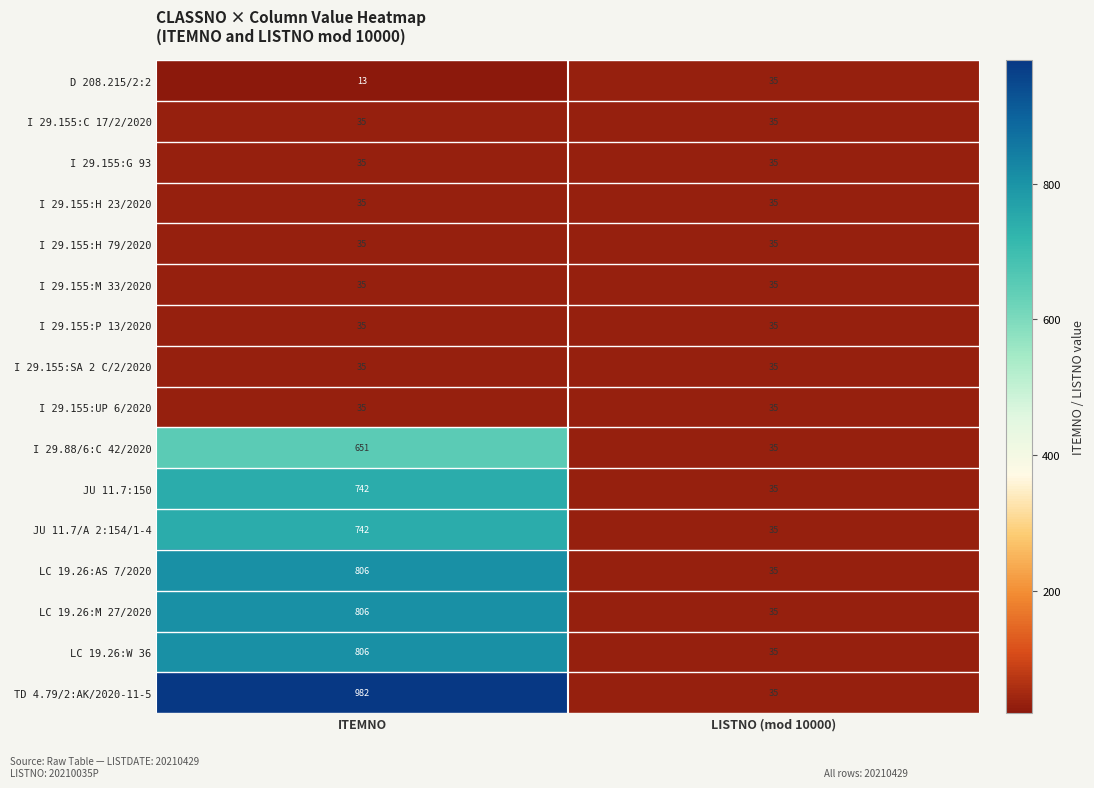

What is the minimum value shown in the chart?

13